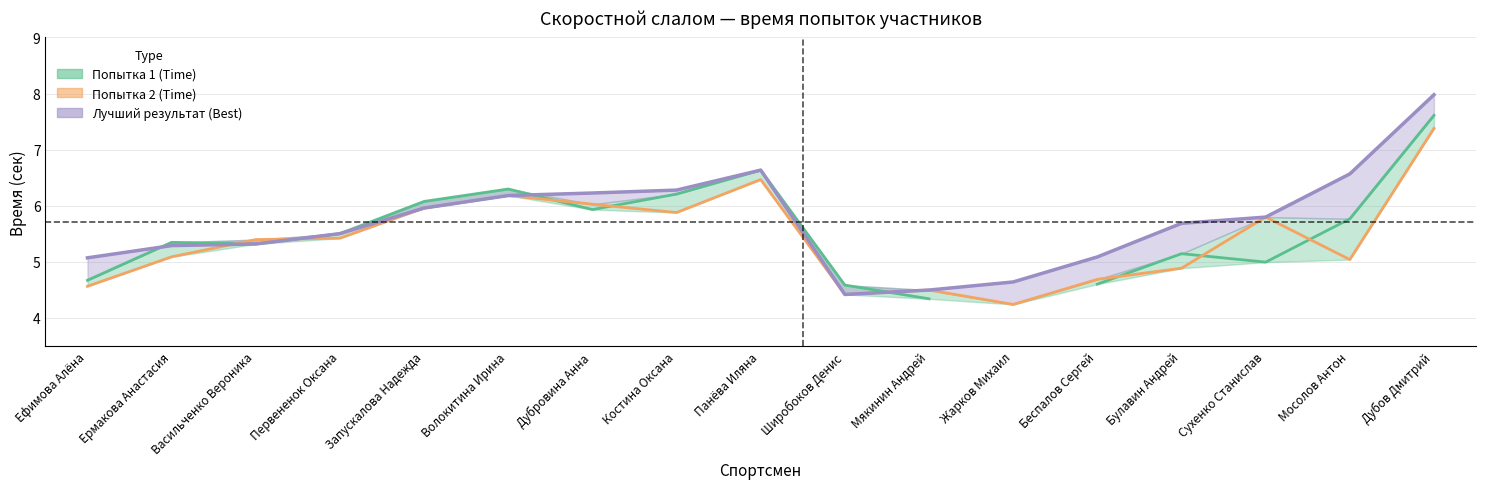

At Запускалова Надежда, list the series in order from smallest to largest.

Попытка 2 (Time), Лучший результат (Best), Попытка 1 (Time)